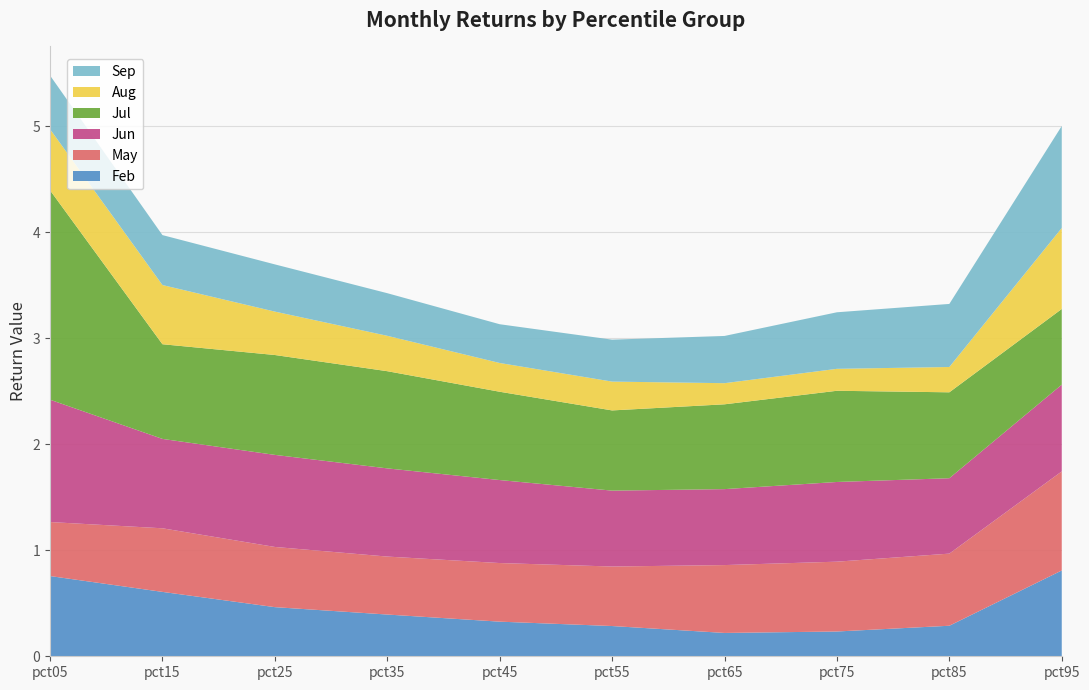

Reading left to right, extract all data points from this chart.

Feb: 0.8	0.6	0.5	0.4	0.3	0.3	0.2	0.2	0.3	0.8
May: 0.5	0.6	0.6	0.5	0.6	0.6	0.6	0.7	0.7	0.9
Jun: 1.2	0.8	0.9	0.8	0.8	0.7	0.7	0.8	0.7	0.8
Jul: 2.0	0.9	0.9	0.9	0.8	0.8	0.8	0.9	0.8	0.7
Aug: 0.6	0.6	0.4	0.3	0.3	0.3	0.2	0.2	0.2	0.8
Sep: 0.5	0.5	0.4	0.4	0.4	0.4	0.4	0.5	0.6	1.0